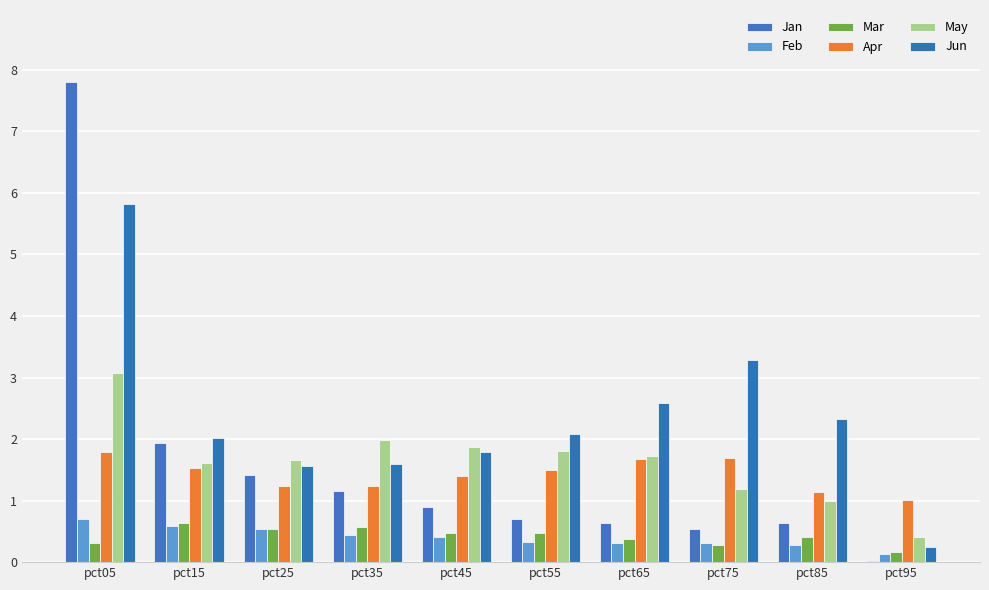

What is the sum of the Jan values at pct75 and pct45?

1.4